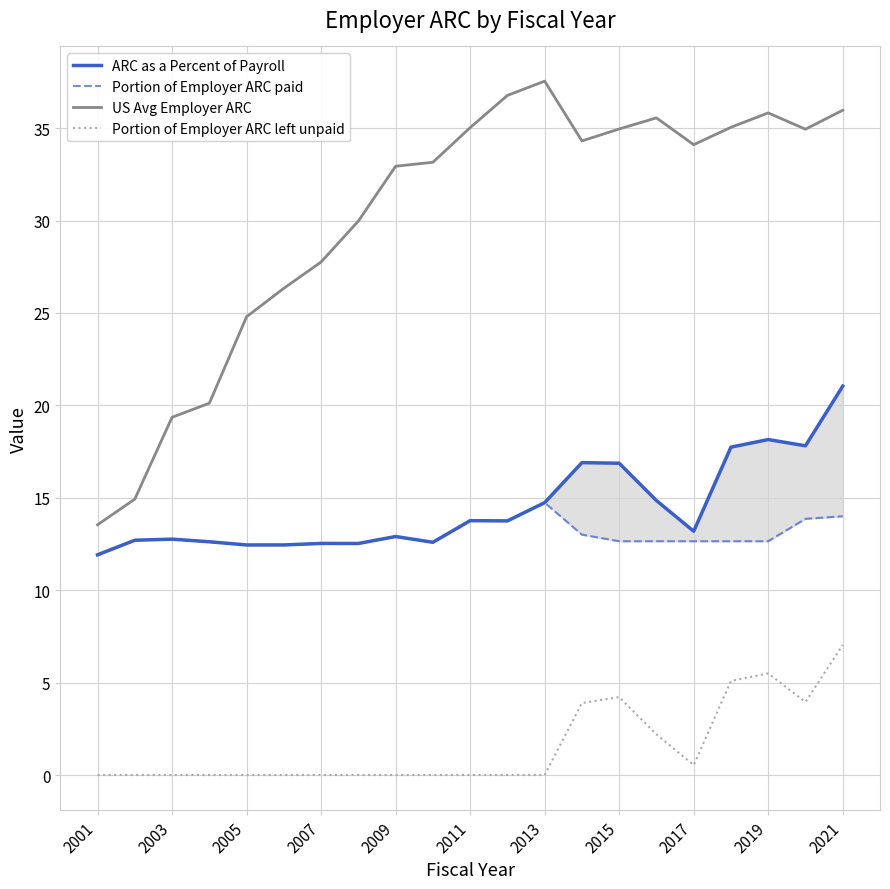

Is it true that US Avg Employer ARC equals 35.0 at 2011?

True